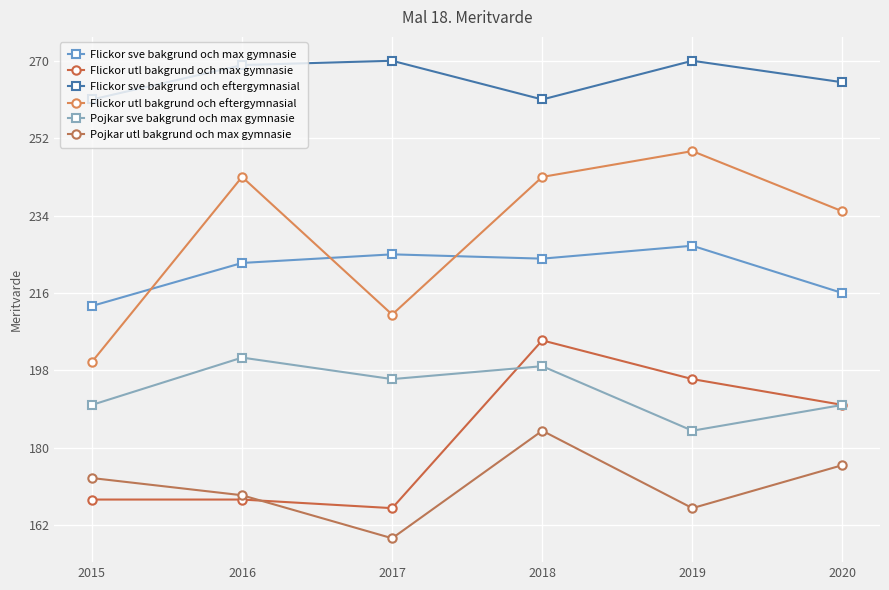

What is the minimum value for Flickor utl bakgrund och eftergymnasial?

200